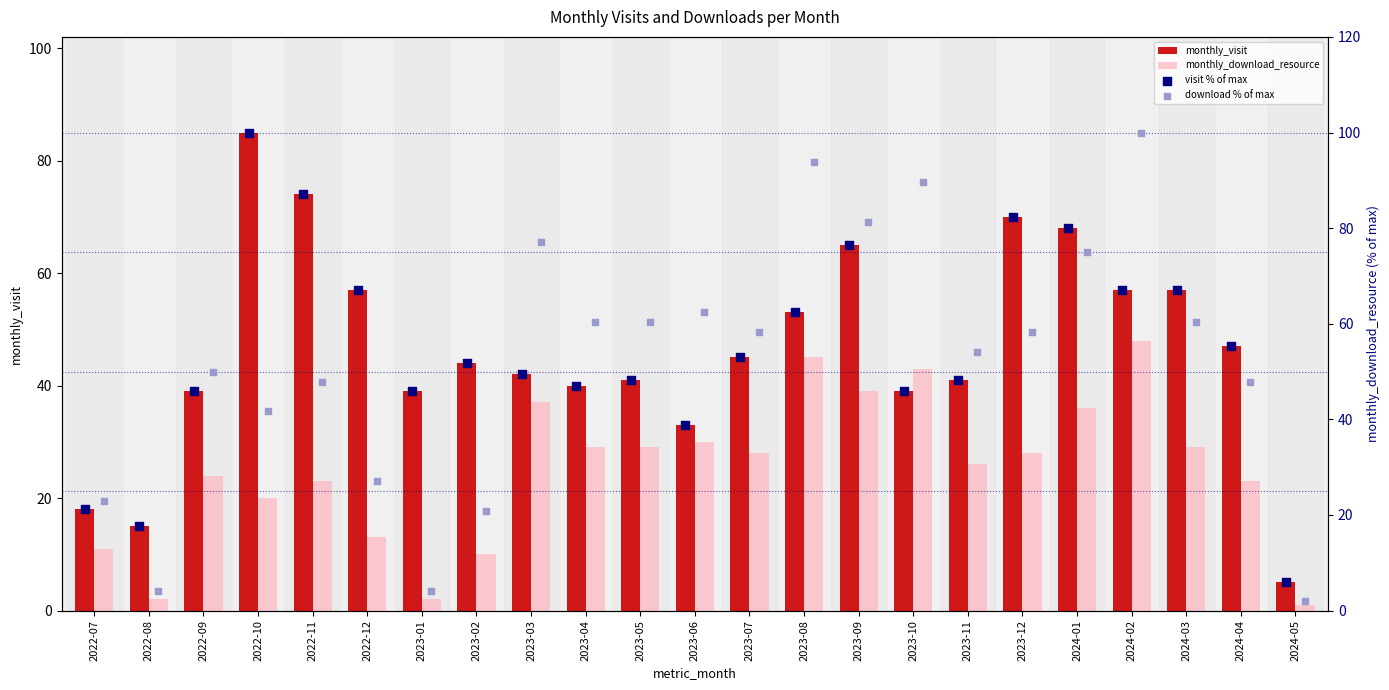

Which series has the widest spread of Y values?

download % of max